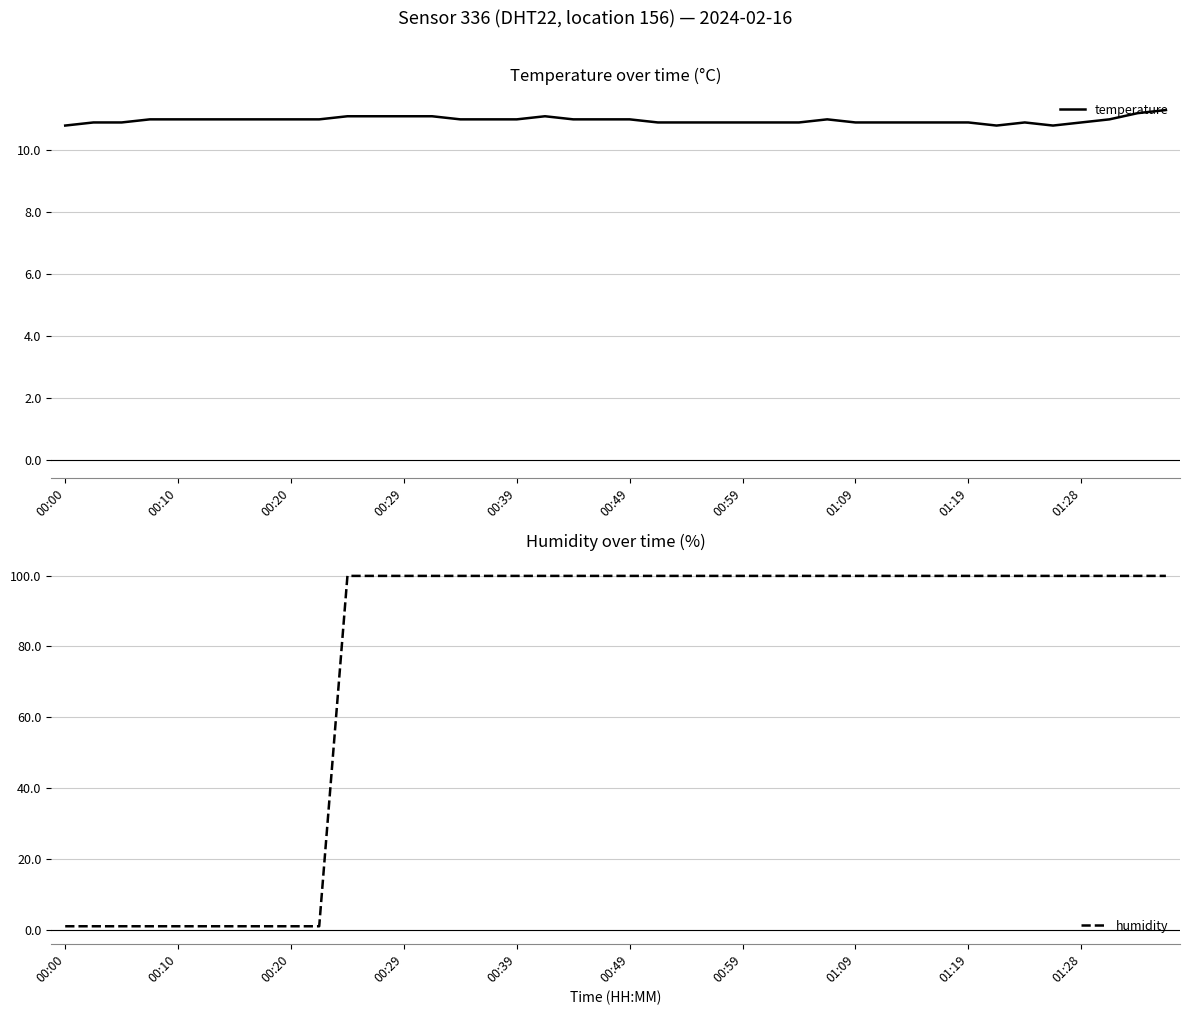

What is the difference between the temperature values at 10 and 37?

0.1